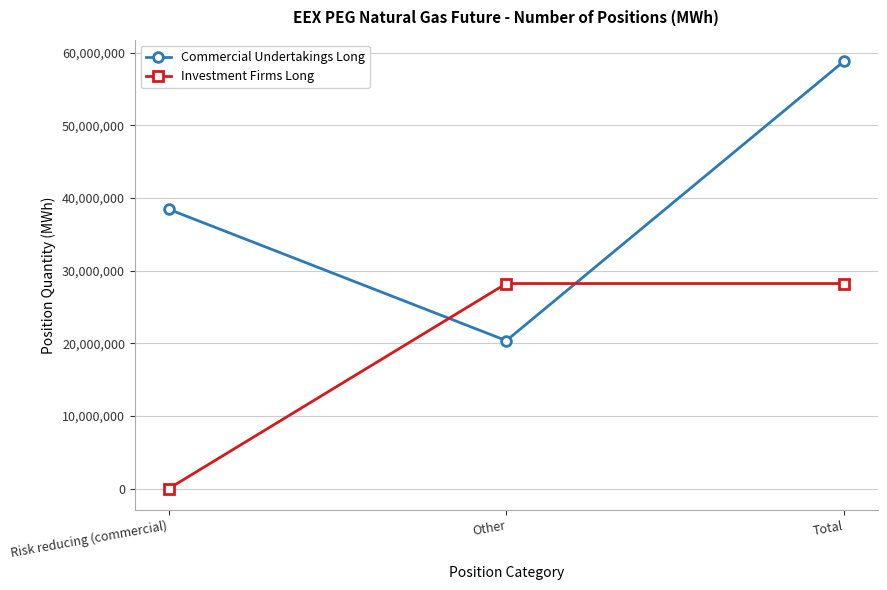

At how many categories does at least one series exceed 42407982?

1